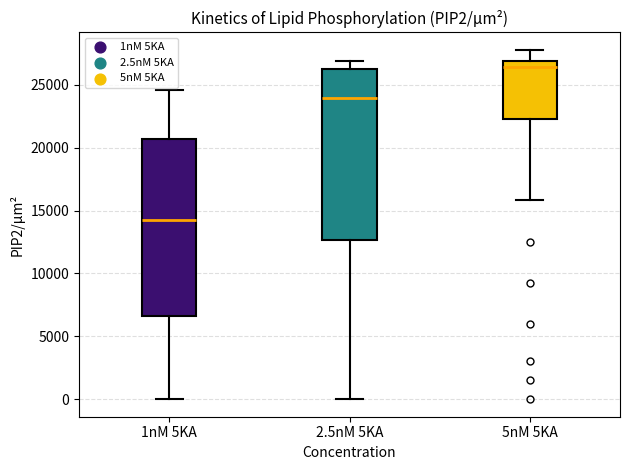

Reading left to right, transcribe this box plot: for each box, give where its median line is, the range the box spans, and where its two whiskers end, as read against the y-axis. The values are not printed on the chart, so give them approximately, as read against the axis.

1nM 5KA: median 14000, box 6500 to 20500, whiskers 0 to 24500
2.5nM 5KA: median 24000, box 12500 to 26000, whiskers 0 to 27000
5nM 5KA: median 26500, box 22500 to 27000, whiskers 16000 to 28000